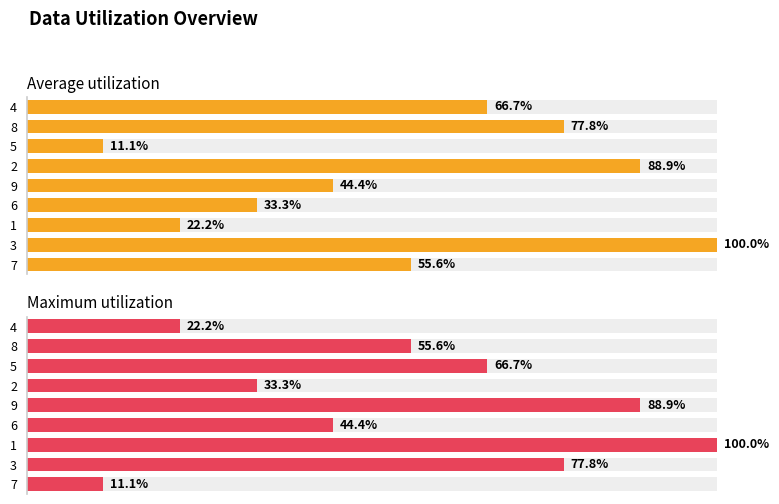

Which series changed the most between 6 and 2?

Average utilization